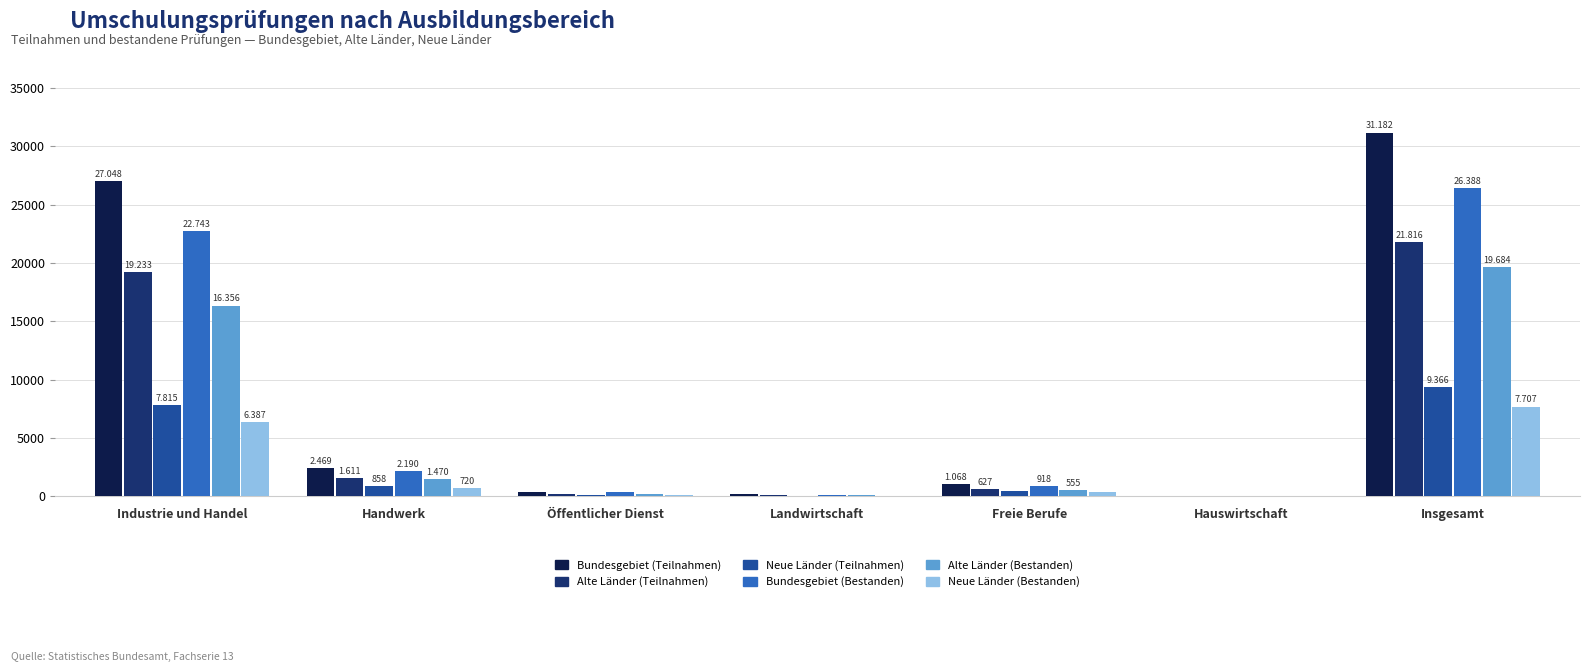

What are all the series names shown in the legend?

Bundesgebiet (Teilnahmen), Alte Länder (Teilnahmen), Neue Länder (Teilnahmen), Bundesgebiet (Bestanden), Alte Länder (Bestanden), Neue Länder (Bestanden)